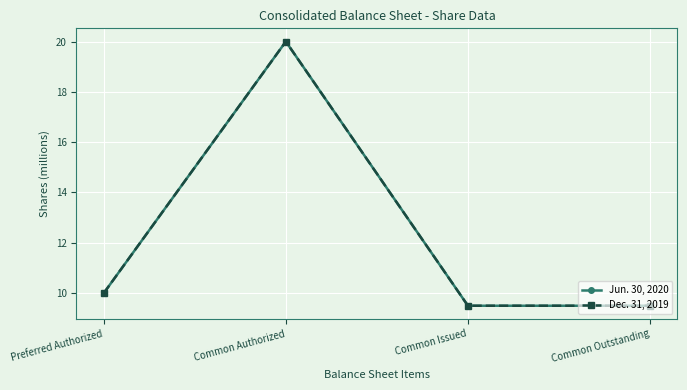

True or false: Dec. 31, 2019 has more than 1 interior local peaks.

False